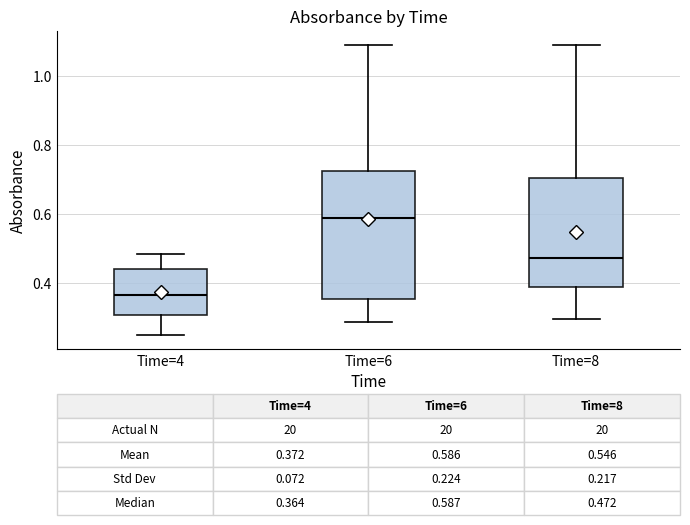

Comparing the boxes themselves (not the whiskers), which one is the tallest?

Time=6